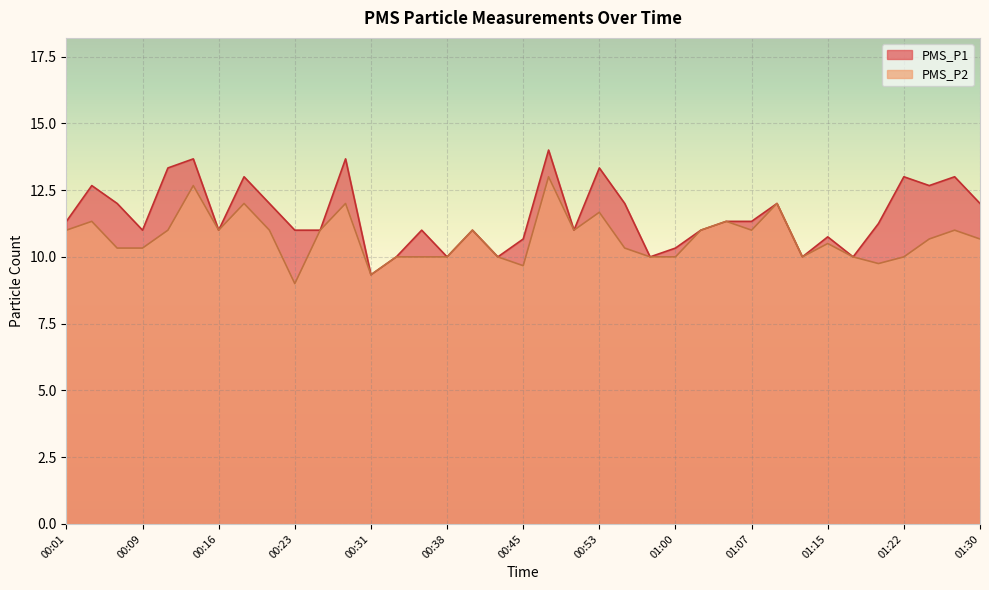

Does the chart display data point markers on the line(s)?

No